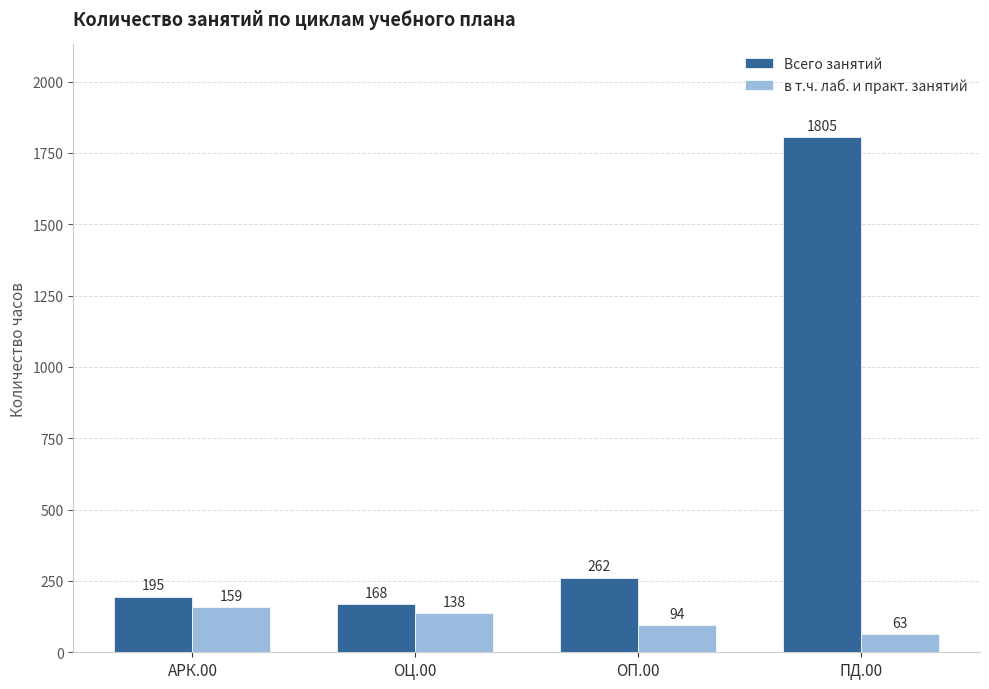

Is it true that Всего занятий equals 1805 at ПД.00?

True